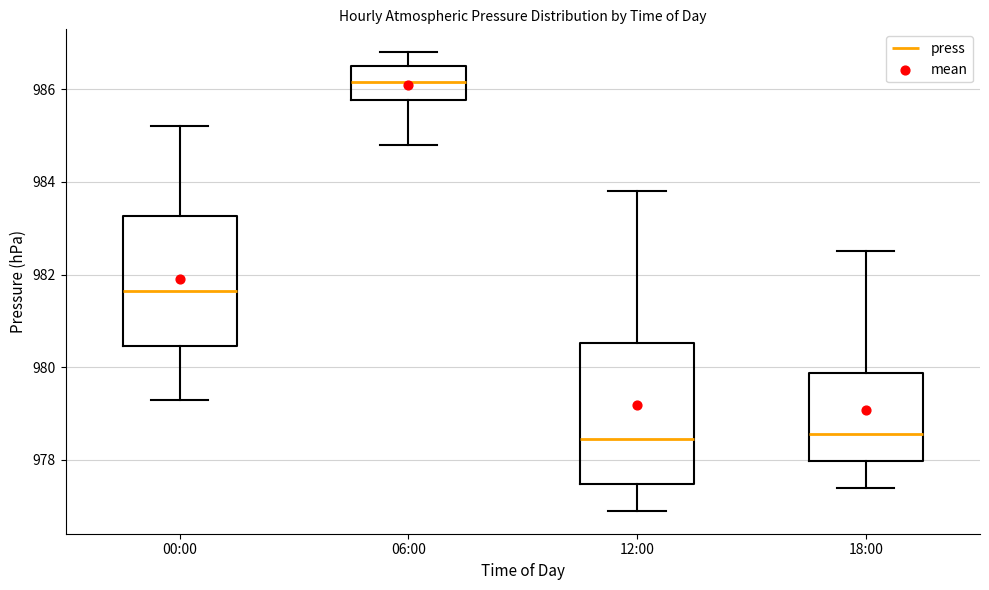

Reading left to right, transcribe this box plot: for each box, give where its median line is, the range the box spans, and where its two whiskers end, as read against the y-axis. The values are not printed on the chart, so give them approximately, as read against the axis.

00:00: median 981.6, box 980.4 to 983.2, whiskers 979.4 to 985.2
06:00: median 986.2, box 985.8 to 986.6, whiskers 984.8 to 986.8
12:00: median 978.4, box 977.4 to 980.6, whiskers 977.0 to 983.8
18:00: median 978.6, box 978.0 to 979.8, whiskers 977.4 to 982.6